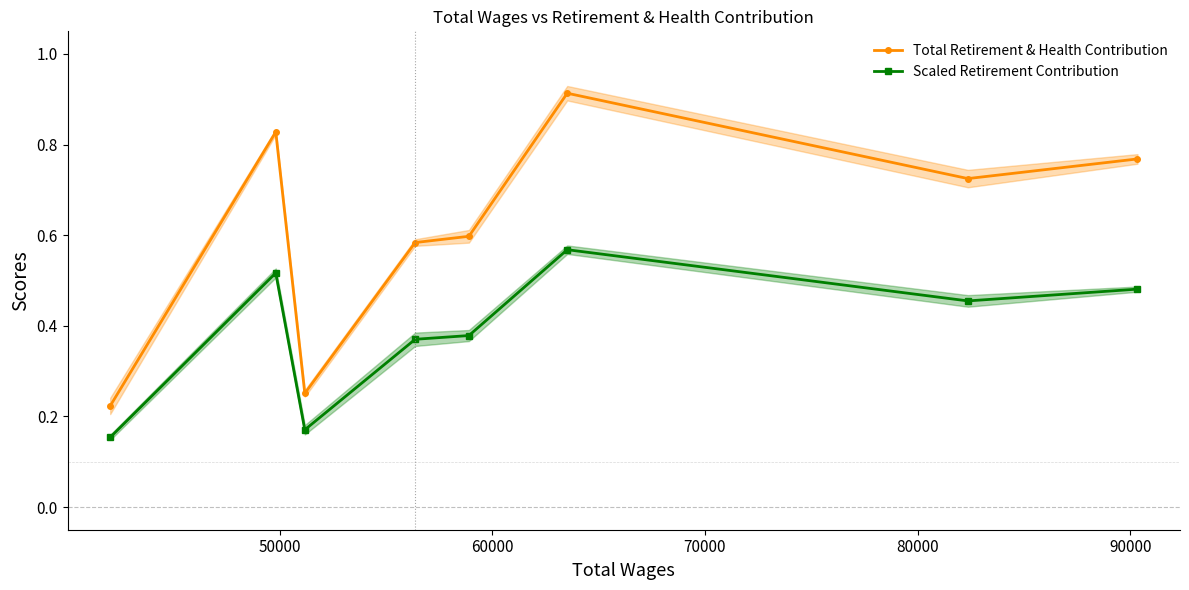

Count the Scaled Retirement Contribution values in the range 0 to 1.

8